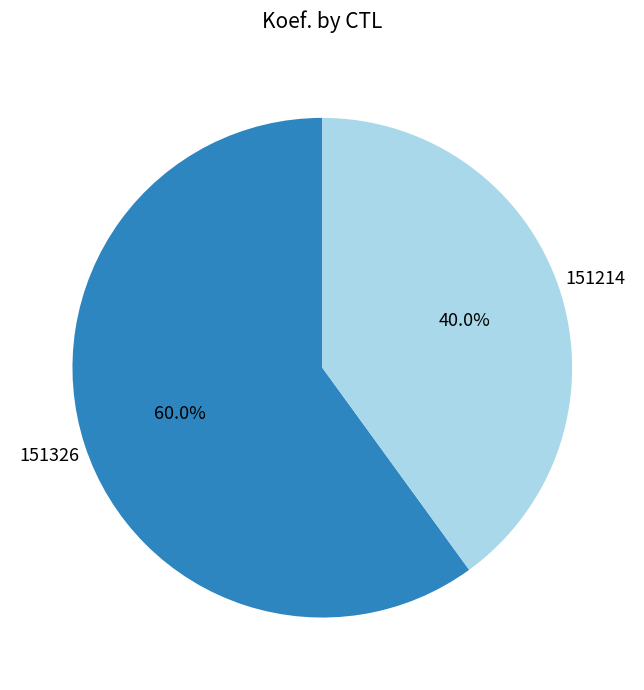

Do 151326 and 151214 together represent more than half of the pie?

Yes